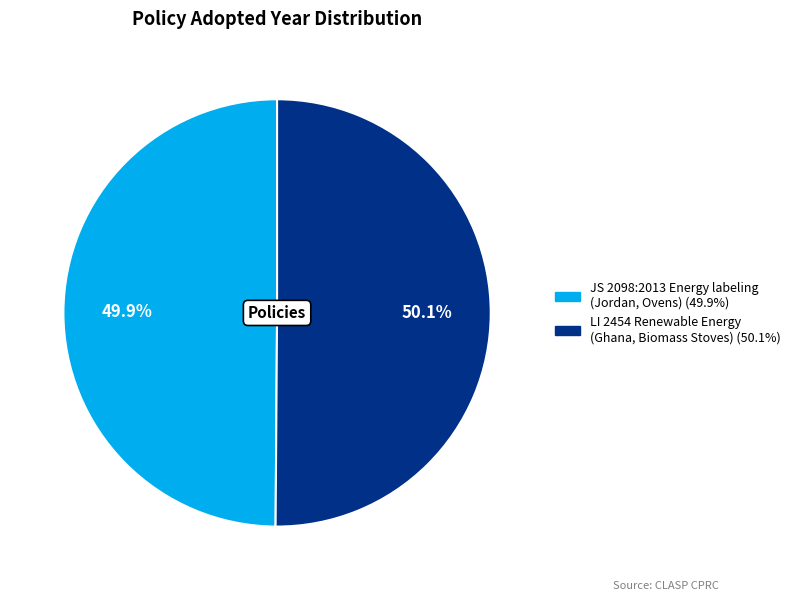

Rank the categories by value from lowest to highest.

JS 2098:2013 Energy labeling (Jordan, Ovens), LI 2454 Renewable Energy (Ghana, Biomass Stoves)